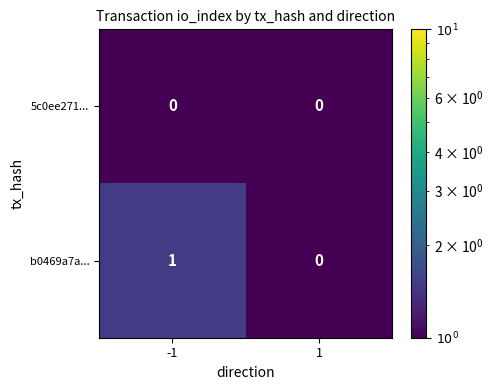

Is the value of b0469a7a... at -1 greater than the value of 5c0ee271... at -1?

Yes